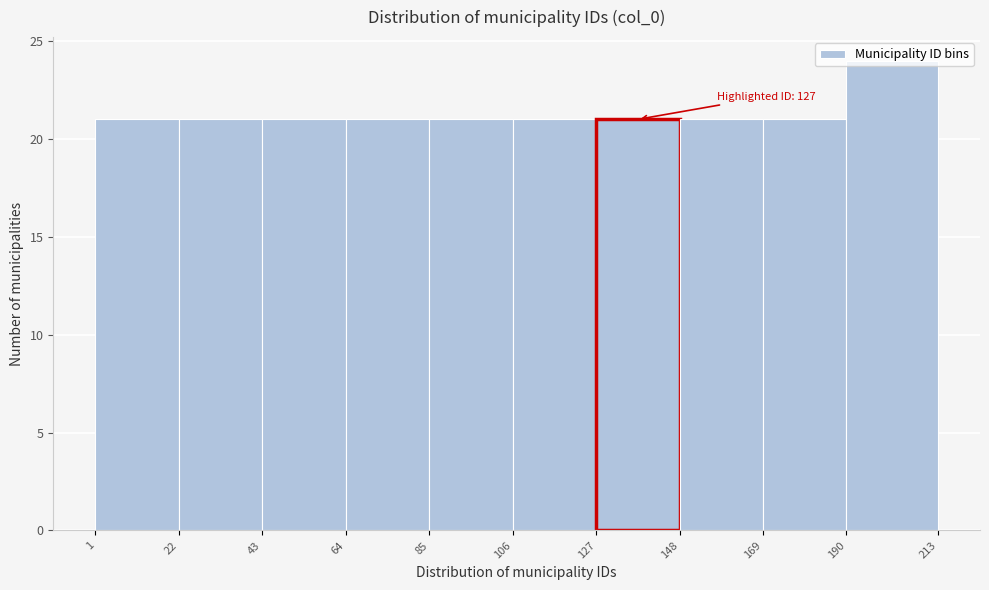

Which range on the x-axis has the tallest bar?

190 to 213